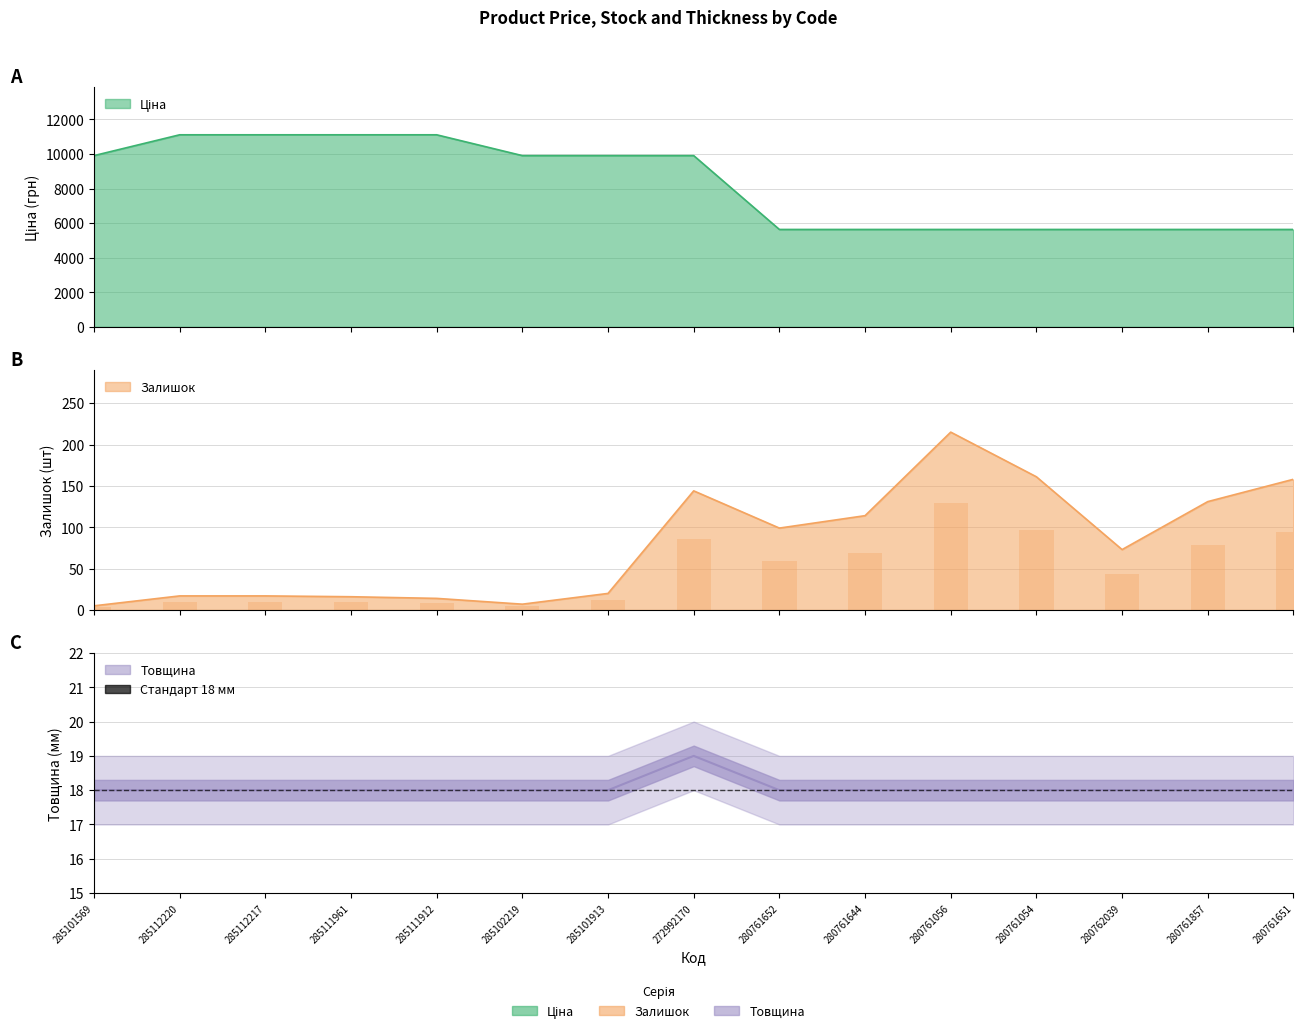

What is the label of the 14th bar from the right?

285112220